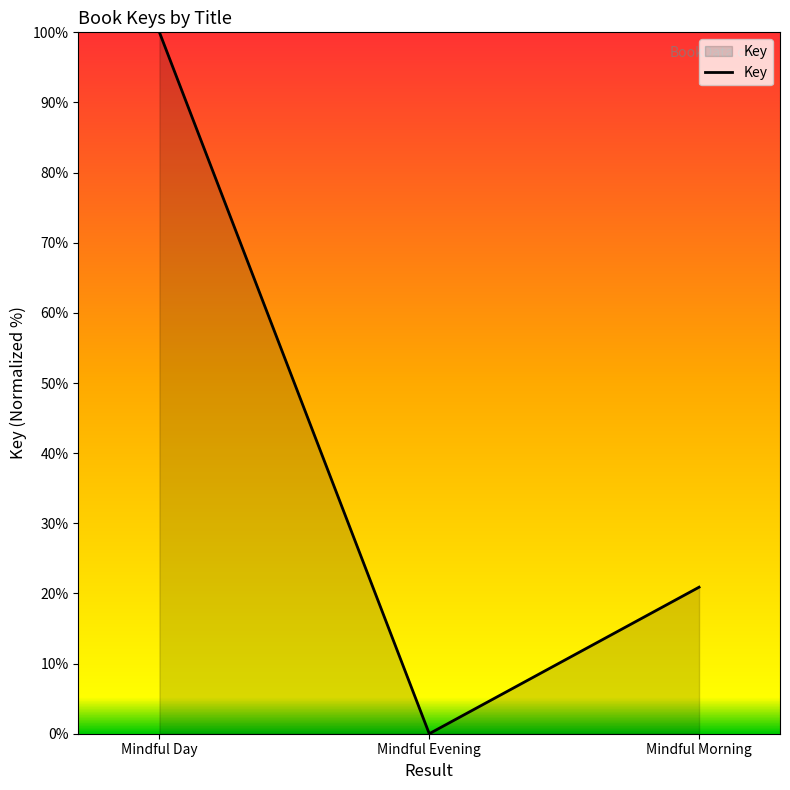

Which has a higher value, Mindful Day or Mindful Morning?

Mindful Day